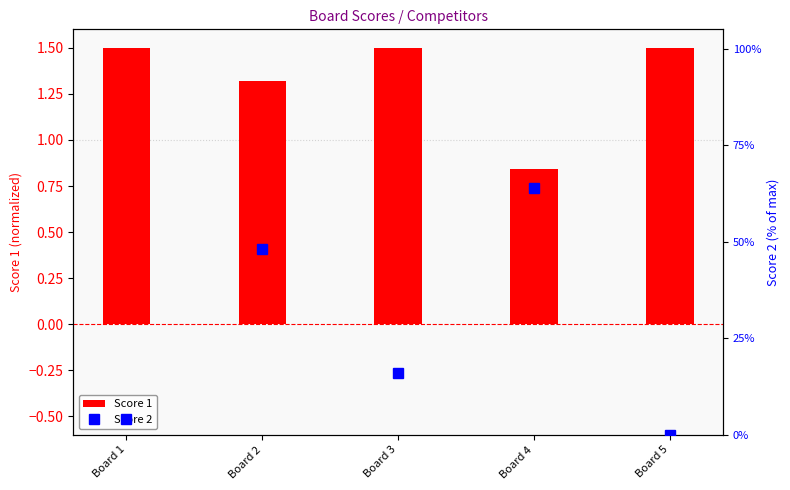

Which series changed the most between Board 3 and Board 4?

Score 2